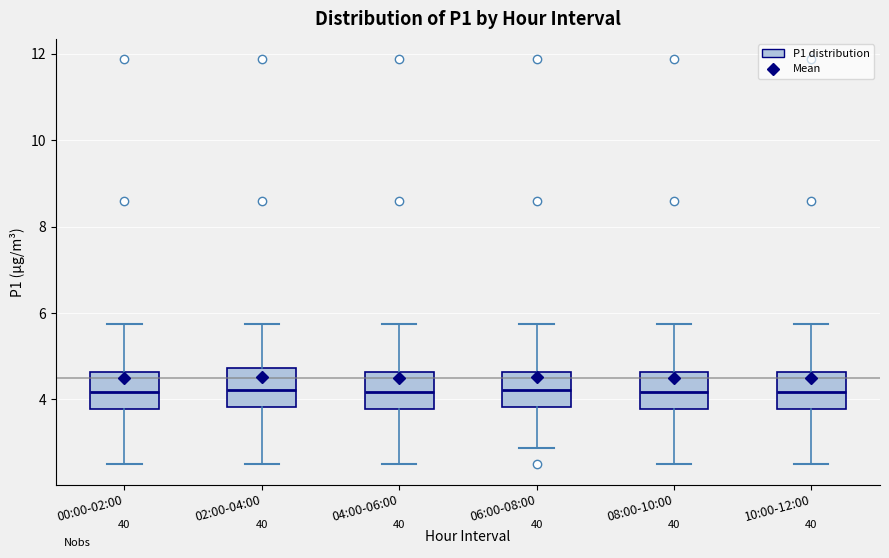

Reading left to right, read every box against the y-axis: the position of its median line, the range the box covers, and the ends of its whiskers. The values are not printed on the chart, so give them approximately, as read against the axis.

00:00-02:00: median 4.2, box 3.8 to 4.6, whiskers 2.6 to 5.8
02:00-04:00: median 4.2, box 3.8 to 4.8, whiskers 2.6 to 5.8
04:00-06:00: median 4.2, box 3.8 to 4.6, whiskers 2.6 to 5.8
06:00-08:00: median 4.2, box 3.8 to 4.6, whiskers 2.8 to 5.8
08:00-10:00: median 4.2, box 3.8 to 4.6, whiskers 2.6 to 5.8
10:00-12:00: median 4.2, box 3.8 to 4.6, whiskers 2.6 to 5.8